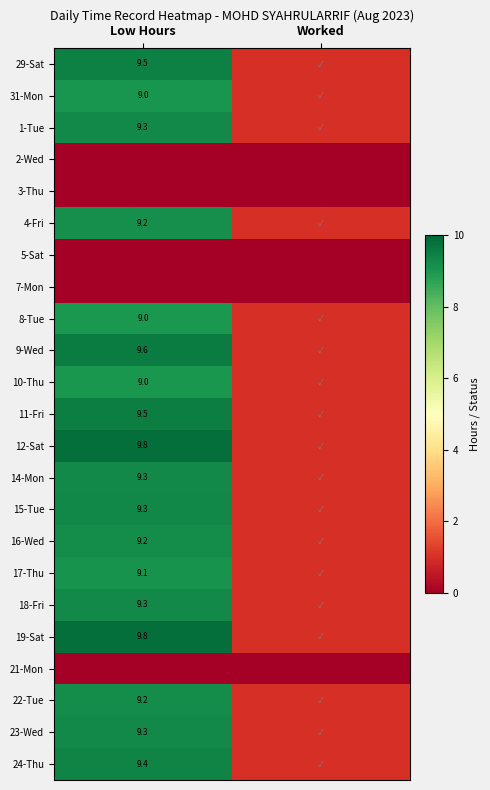

The value of 31-Mon at Low Hours is 9.0. True or false?

True